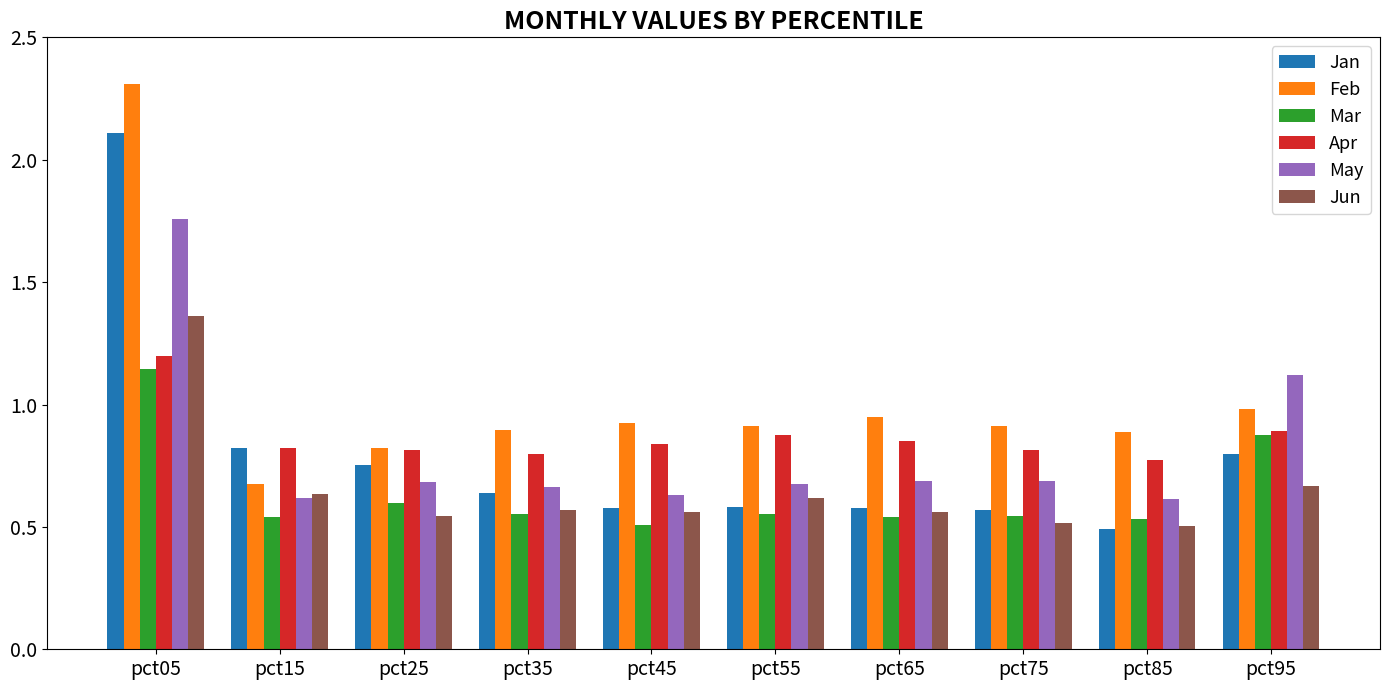

What is the sum of all Feb values?

10.3